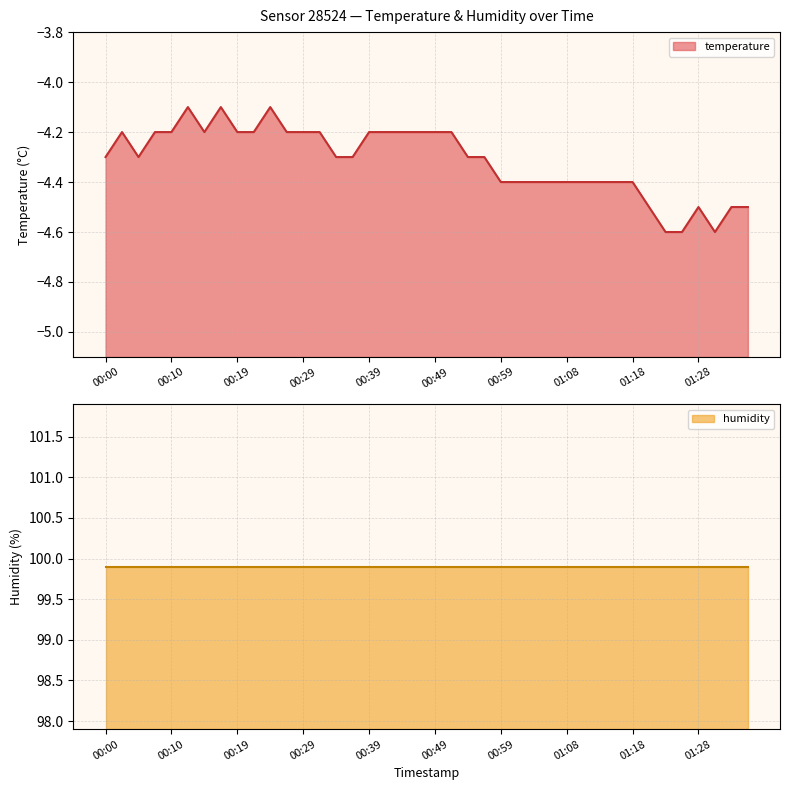

Is it true that the value at 00:36 is -1.3?

False